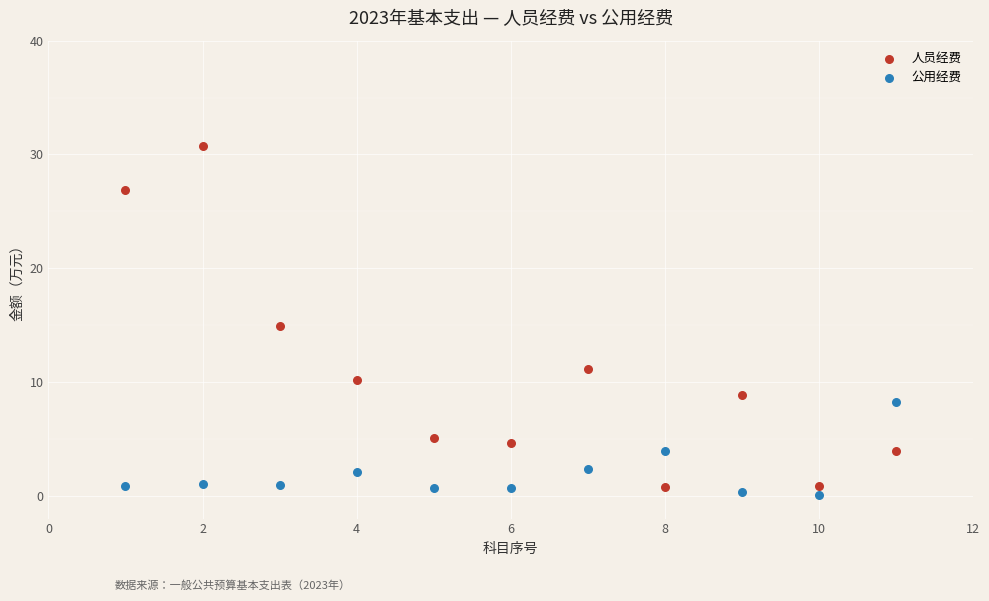

Across all data points, what is the range of X values (max minus min)?

10.0